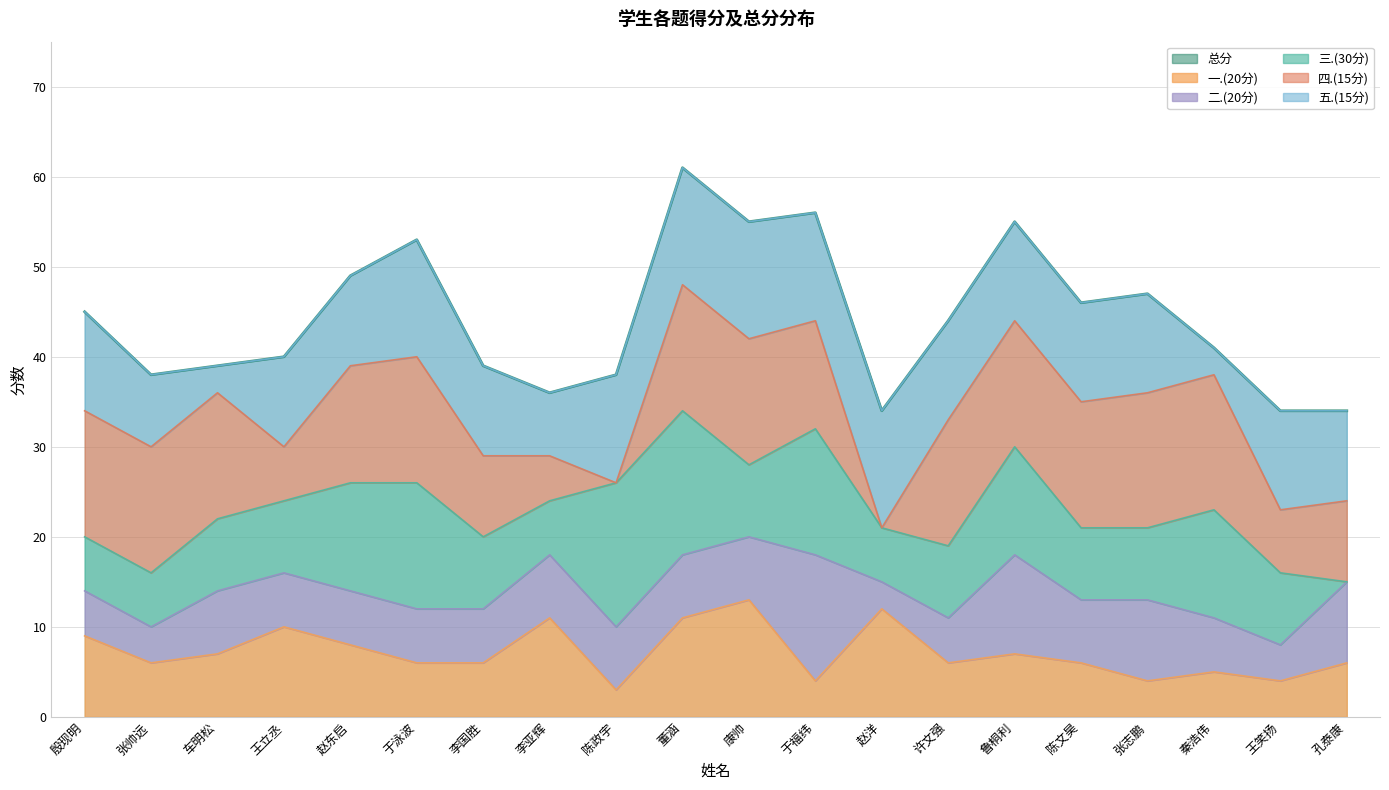

Which category has the highest value in the 二.(20分) series?

于福纬